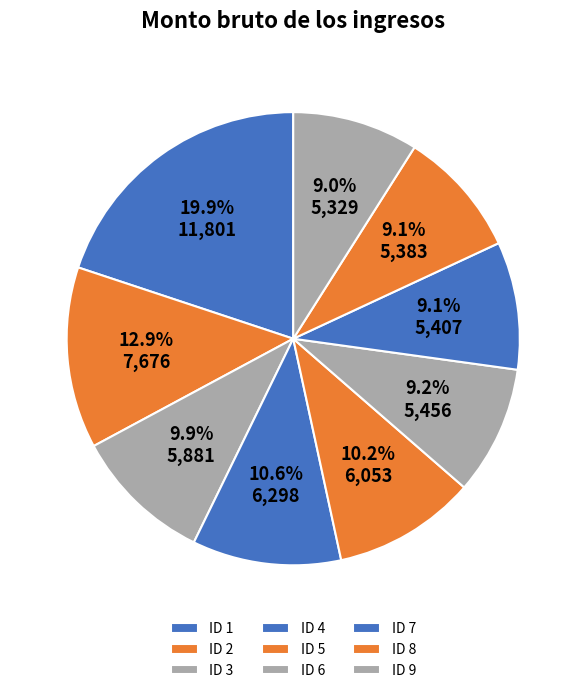

Is there any slice that represents more than half of the pie?

No